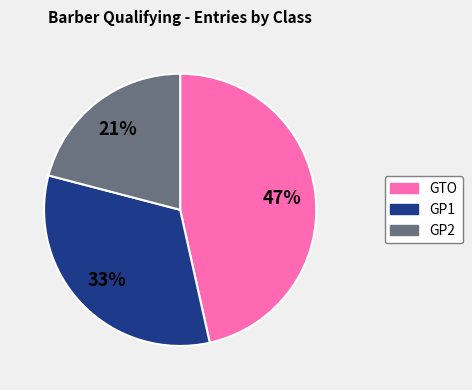

Rank the categories by value from highest to lowest.

GTO, GP1, GP2